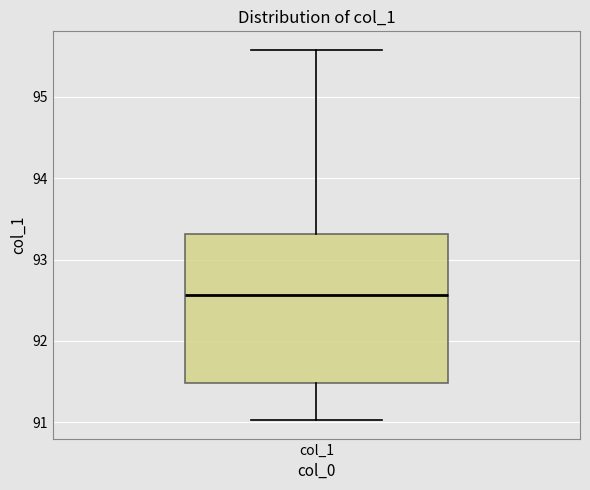

Transcribe this box plot: give where the median line is, the range the box spans, and where the two whiskers end, as read against the y-axis. The values are not printed on the chart, so give them approximately, as read against the axis.

median 92.6, box 91.5 to 93.3, whiskers 91.0 to 95.6